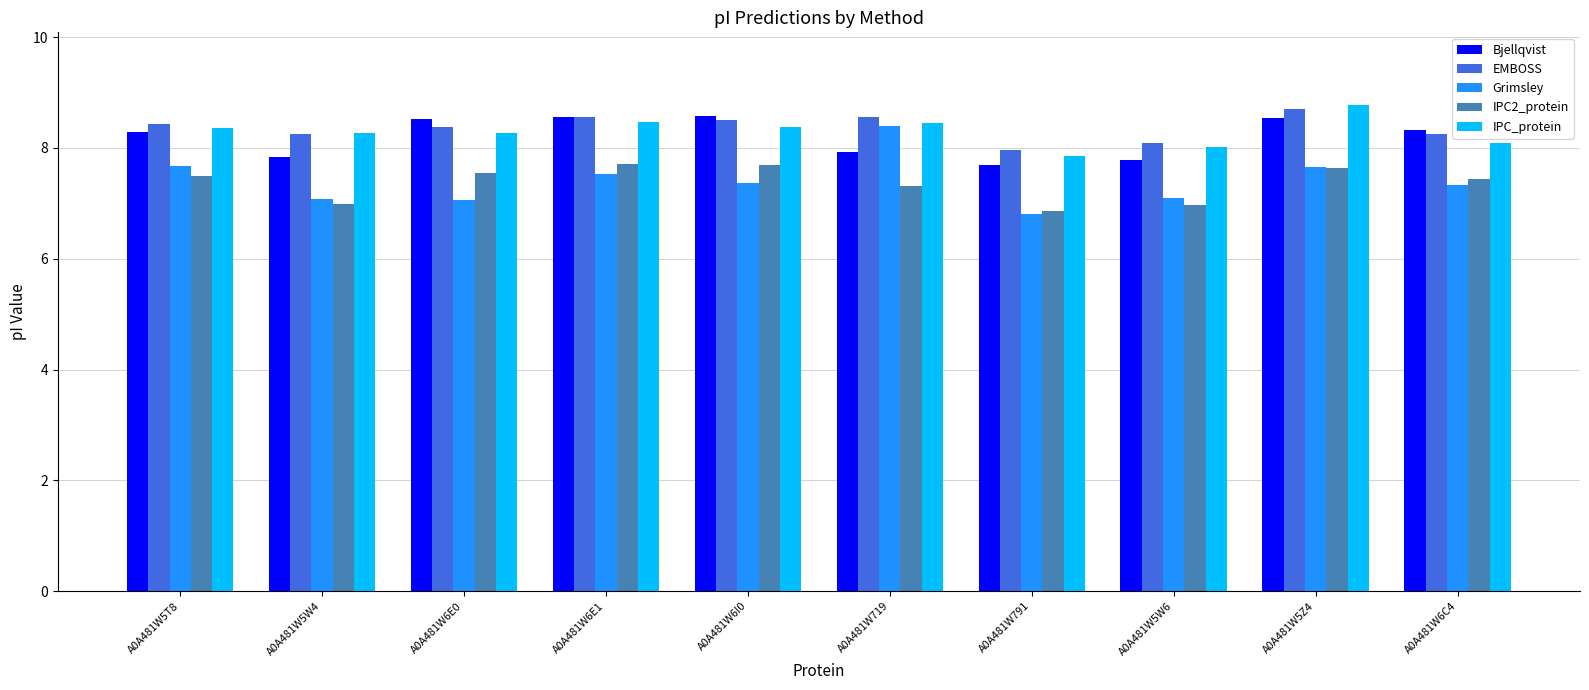

What is the maximum value for Grimsley?

8.4